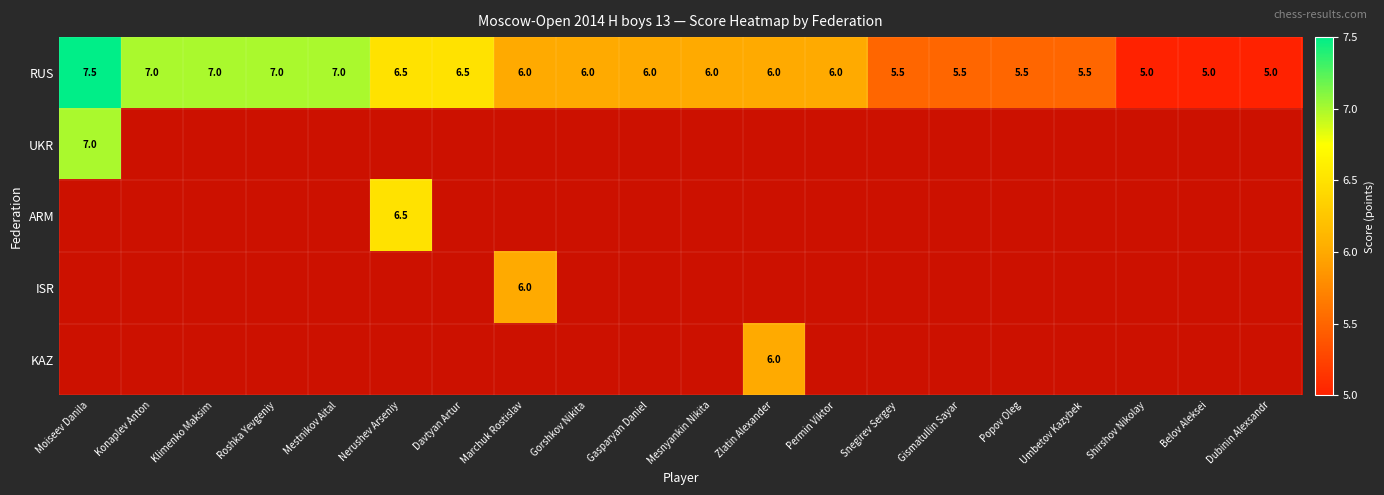

The RUS series shows 12.8 at Moiseev Danila. True or false?

False